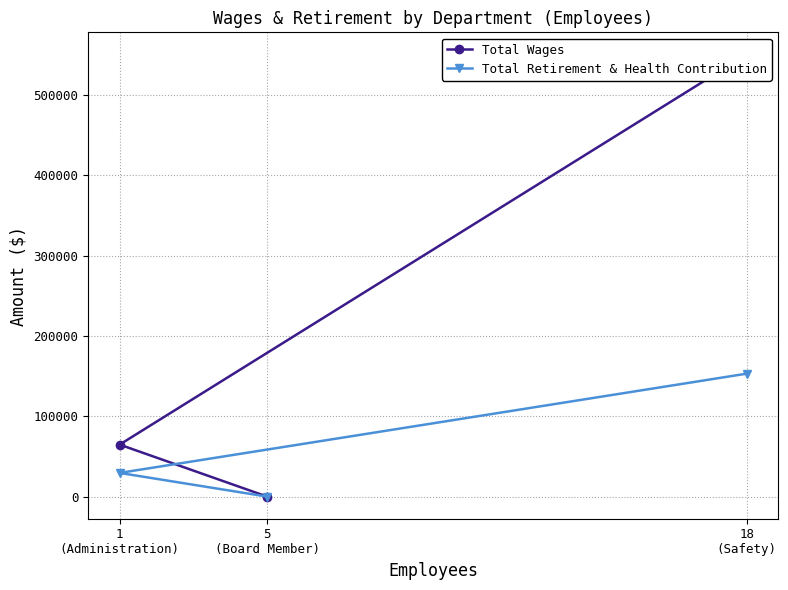

Where is Total Wages nearest to the value 275223?

1
(Administration)